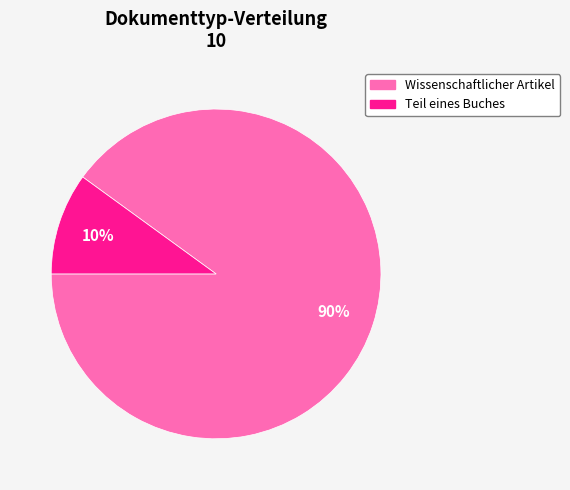

How many segments does this pie chart have?

2